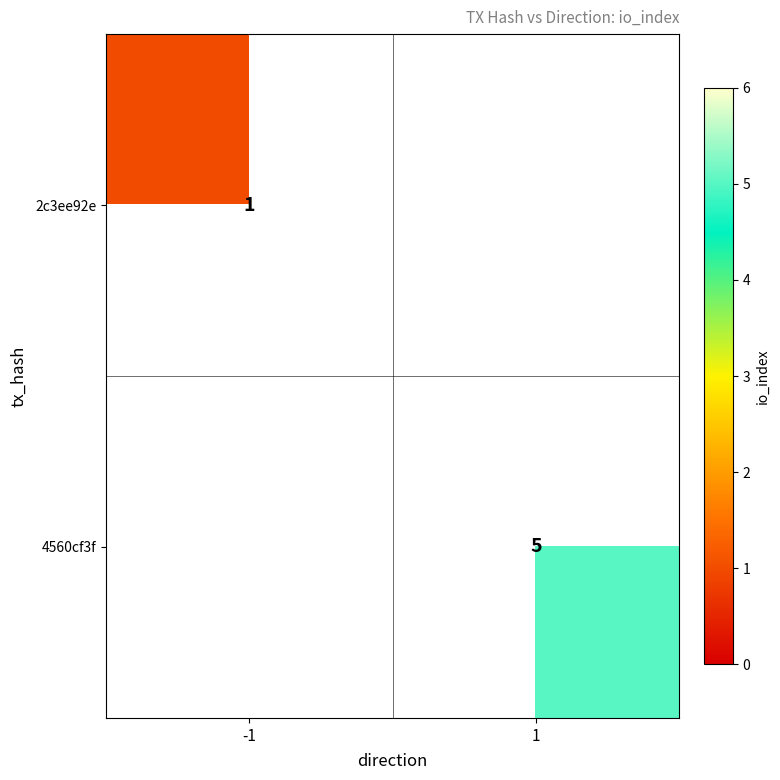

True or false: 4560cf3f has a value of 5 at 1.

True